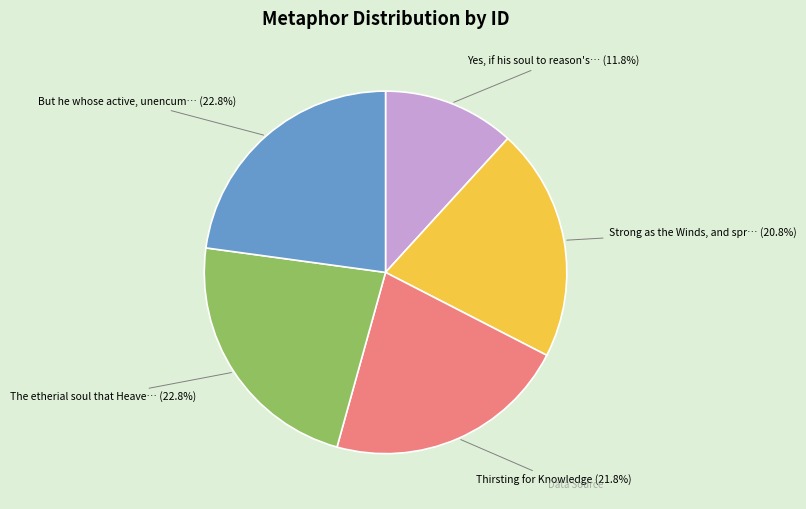

Is there a majority slice in this chart?

No